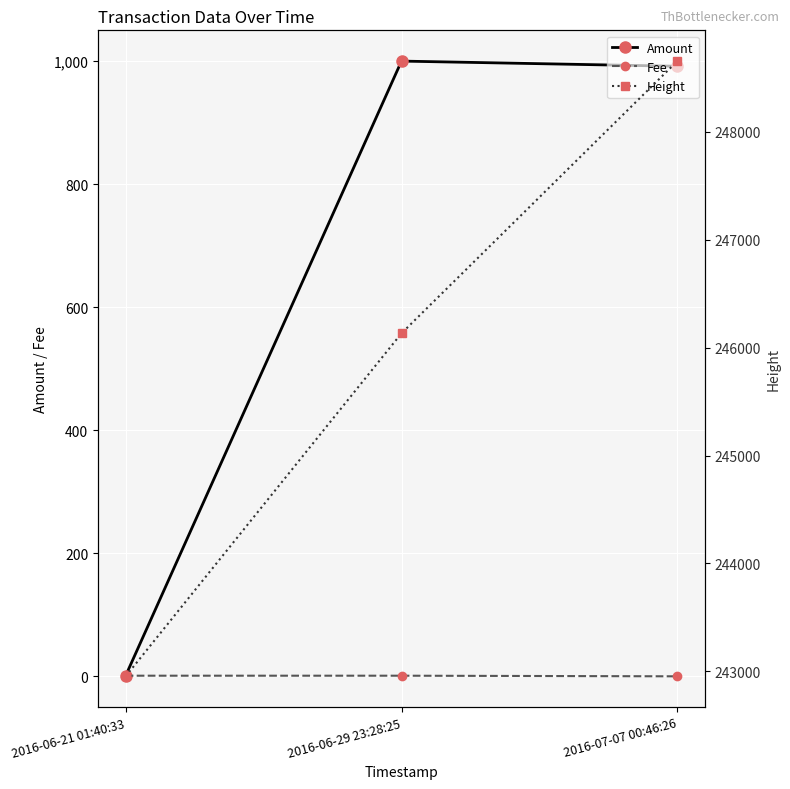

Rank the series by their maximum value, from lowest to highest.

Fee, Amount, Height